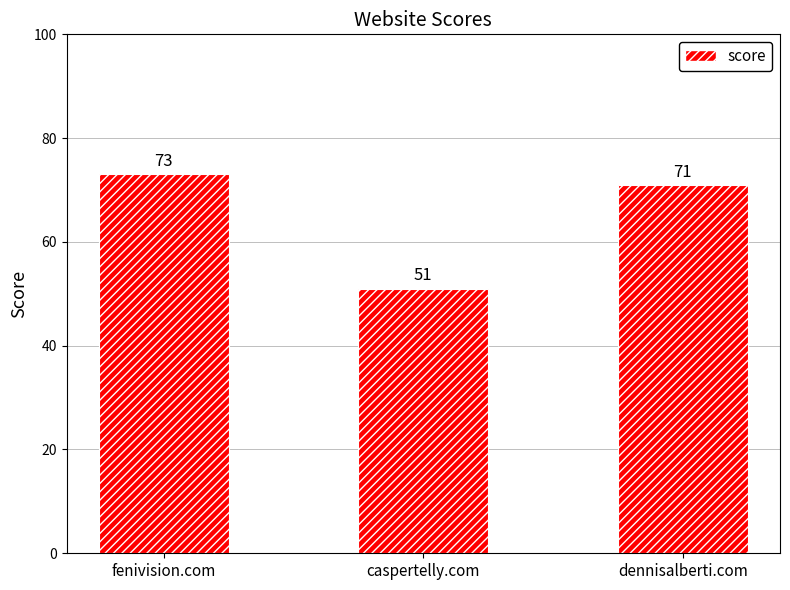

Does the chart contain stacked bars?

No